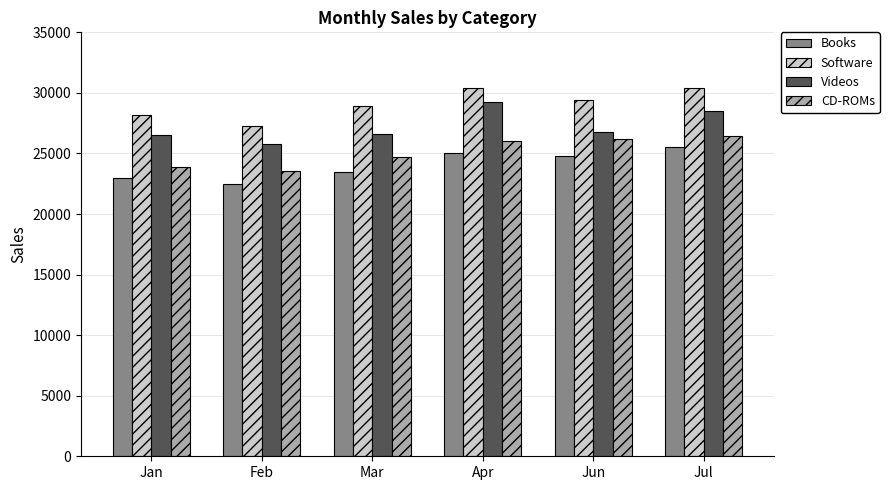

What is the label of the 5th bar from the right?

Feb